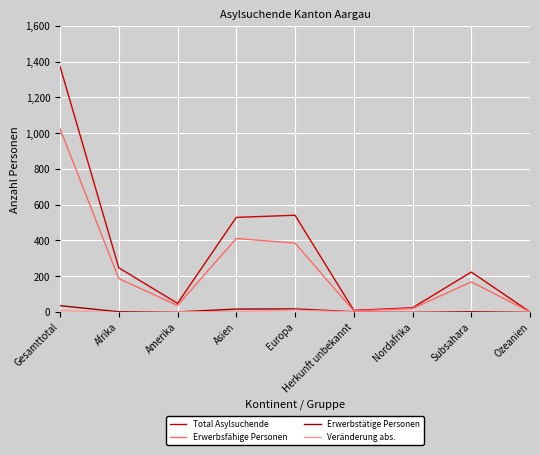

What is the spread (max minus min) of values at Amerika?

48